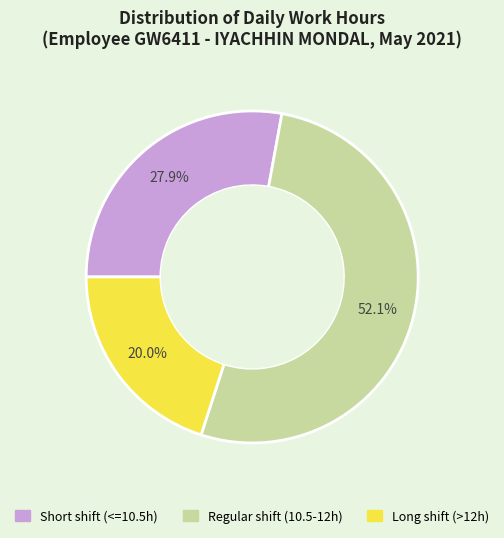

Is there any slice that represents more than half of the pie?

Yes